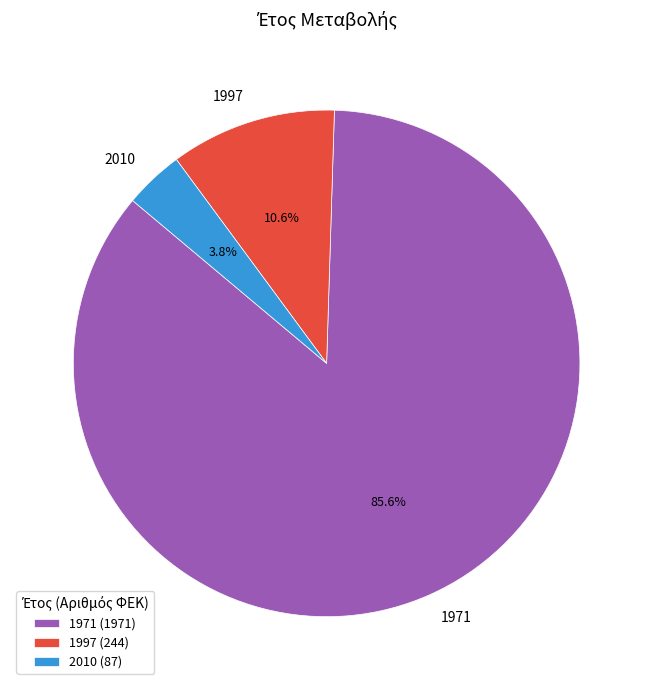

What percentage is NOT represented by 1997?

89.4%